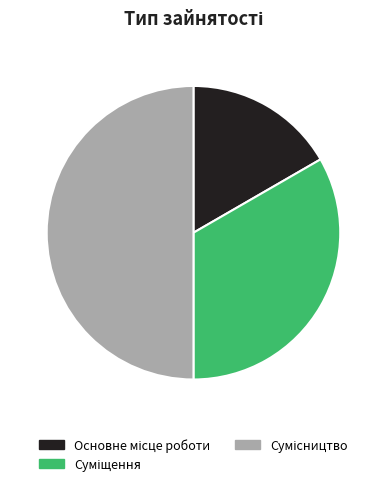

How many slices are in this pie chart?

3